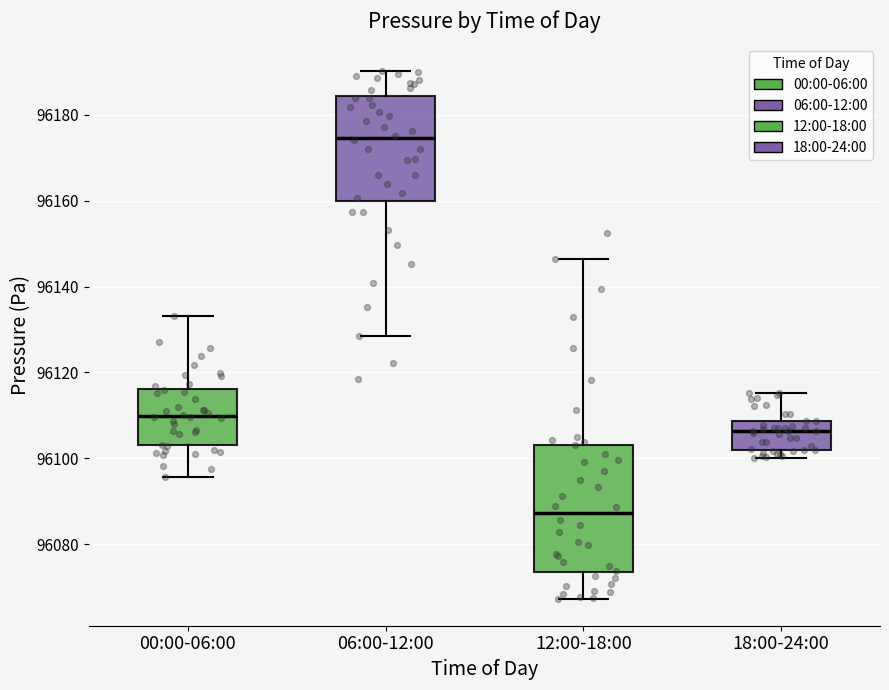

Reading left to right, read every box against the y-axis: the position of its median line, the range the box covers, and the ends of its whiskers. The values are not printed on the chart, so give them approximately, as read against the axis.

00:00-06:00: median 96110, box 96104 to 96116, whiskers 96096 to 96134
06:00-12:00: median 96174, box 96160 to 96184, whiskers 96128 to 96190
12:00-18:00: median 96088, box 96074 to 96104, whiskers 96068 to 96146
18:00-24:00: median 96106, box 96102 to 96108, whiskers 96100 to 96116